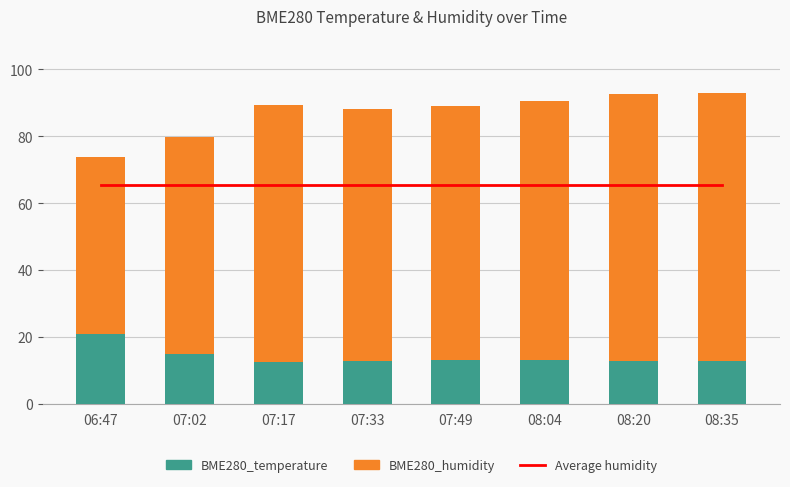

What position from the left is 07:17?

3